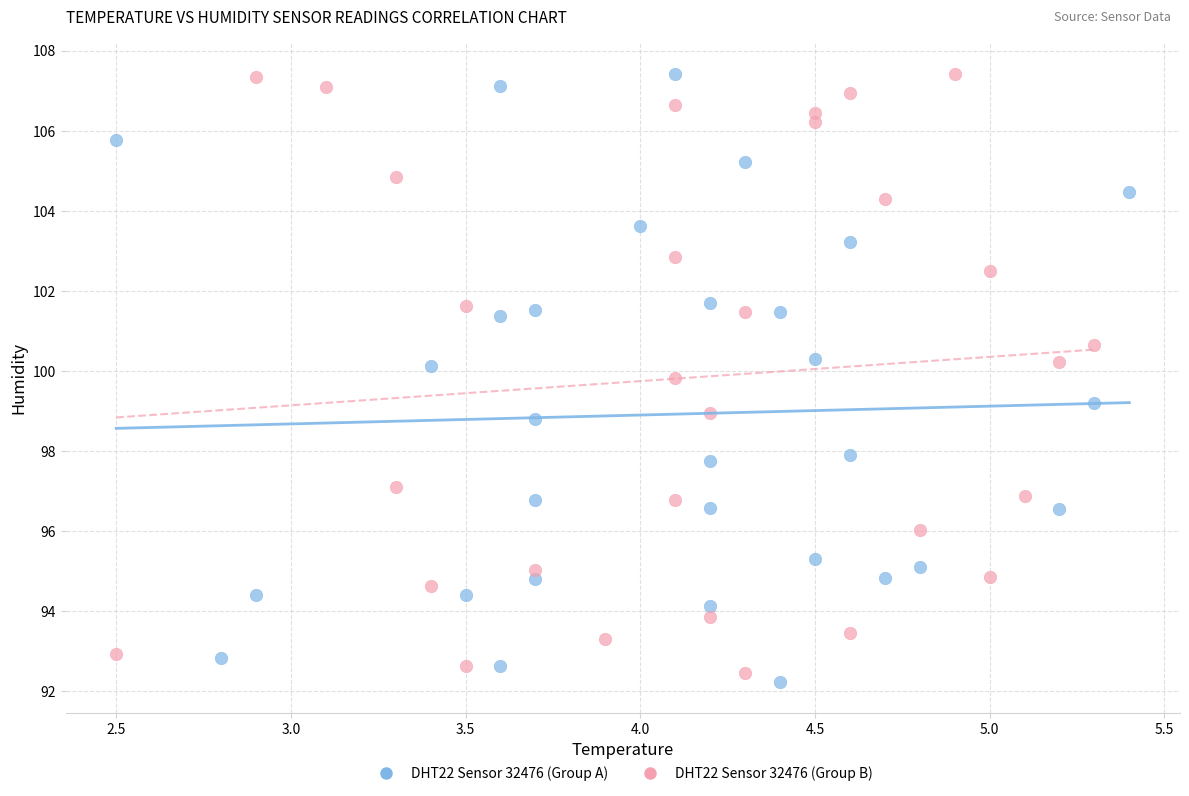

What are all the series names shown in the legend?

DHT22 Sensor 32476 (Group A), DHT22 Sensor 32476 (Group B)